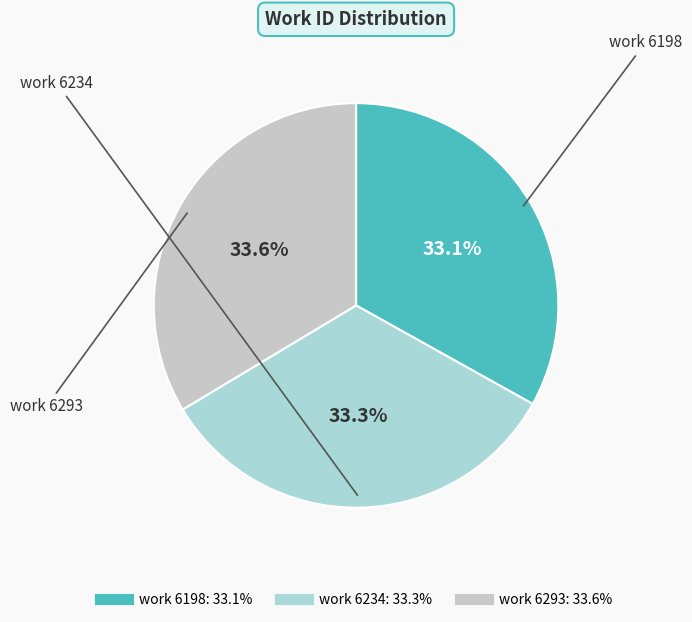

To the nearest percent, what portion does work 6234 represent?

33%